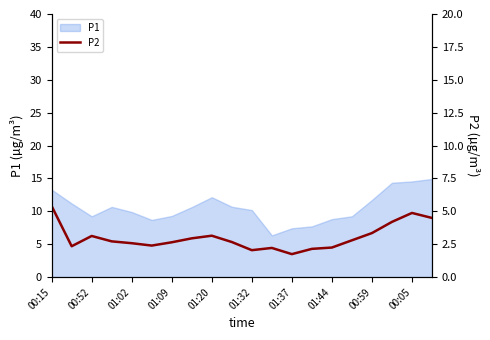

Is it true that P1 equals 14.8 at 00:52?

False